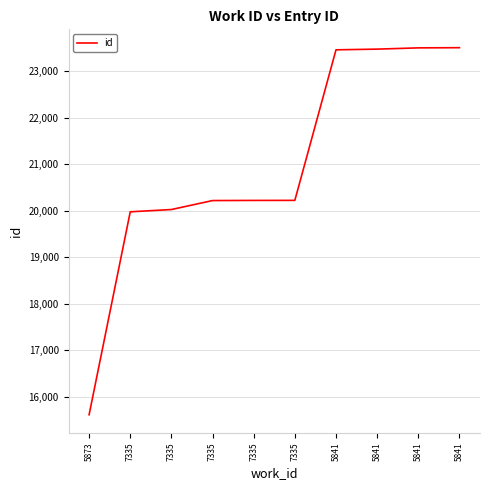

Approximately how many times larger is the value at 7335 compared to 7335?

1.0